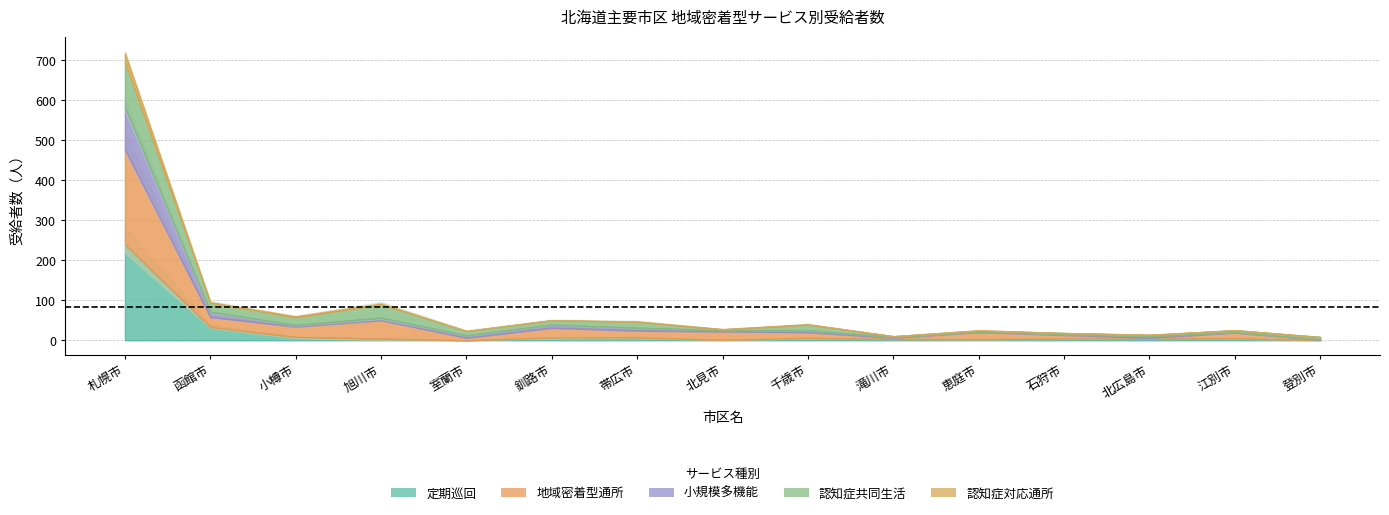

What is the label of the 8th point from the right?

北見市